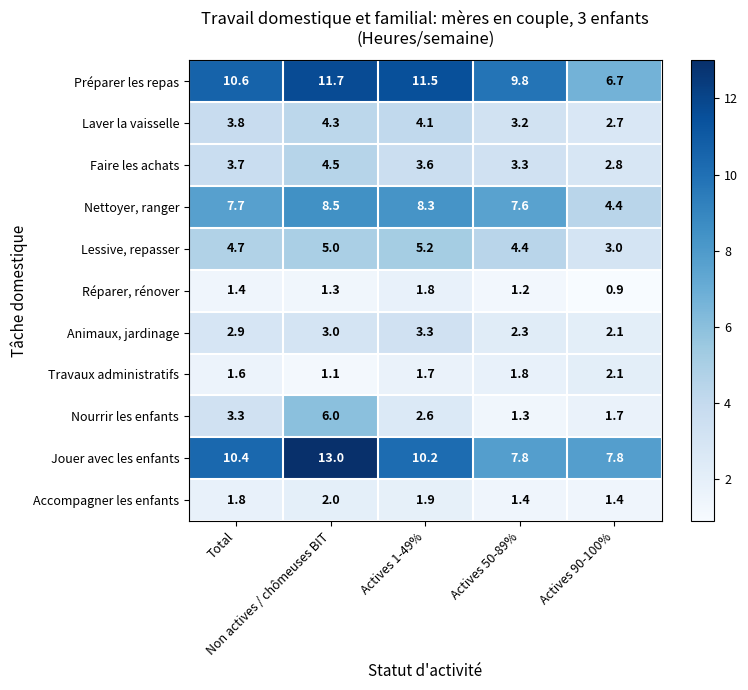

How many data points does each series have?

5